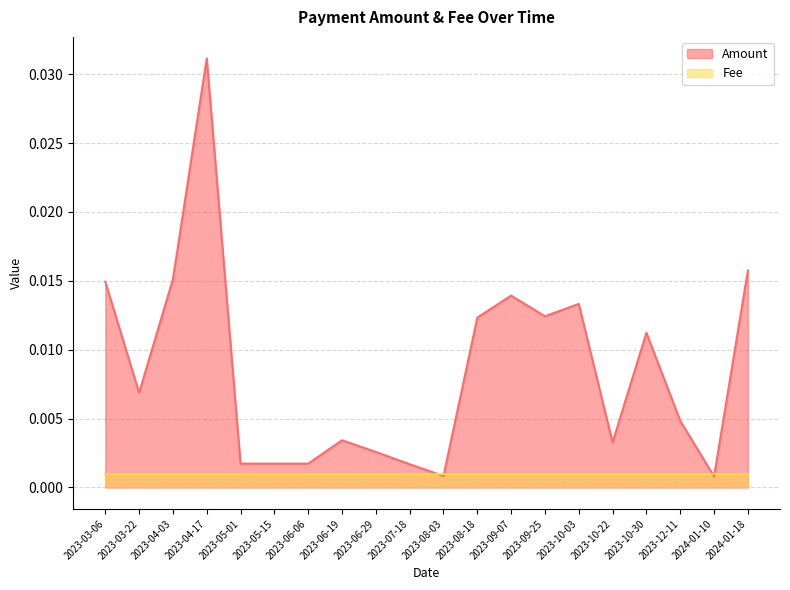

How many points are lower than both their immediate neighbors (excluding endpoints)?

7